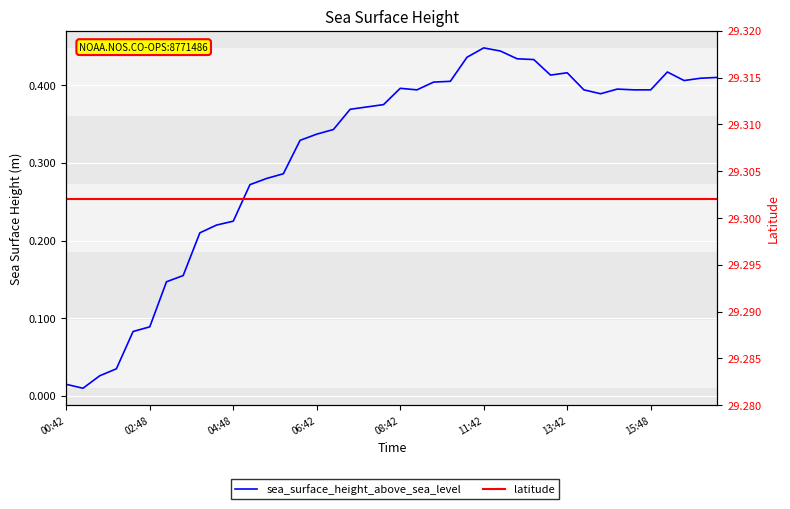

Which label corresponds to the largest value in the chart?

00:42